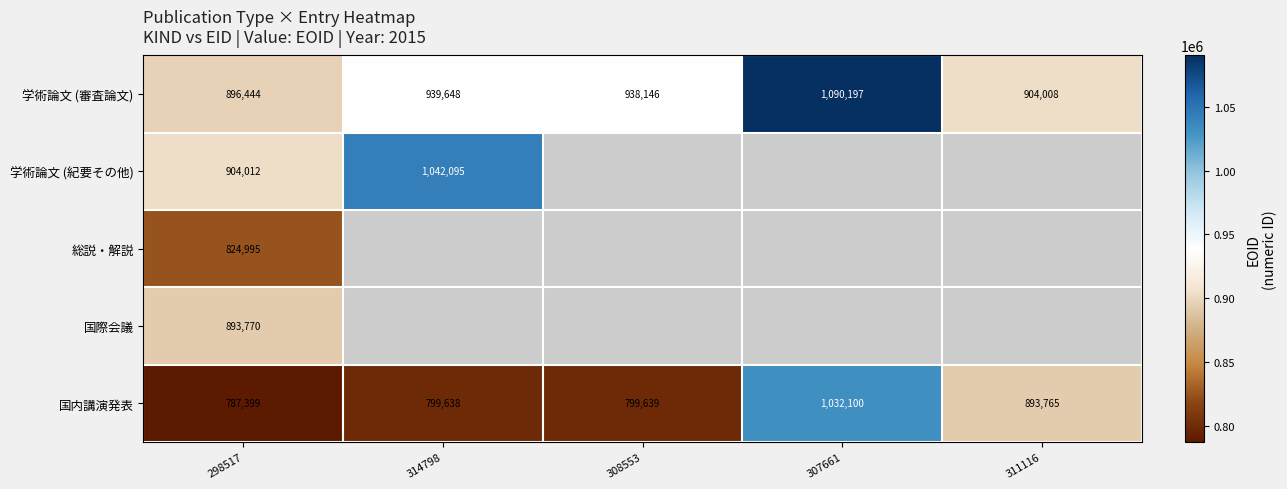

The 学術論文 (審査論文) series shows 654085 at 308553. True or false?

False